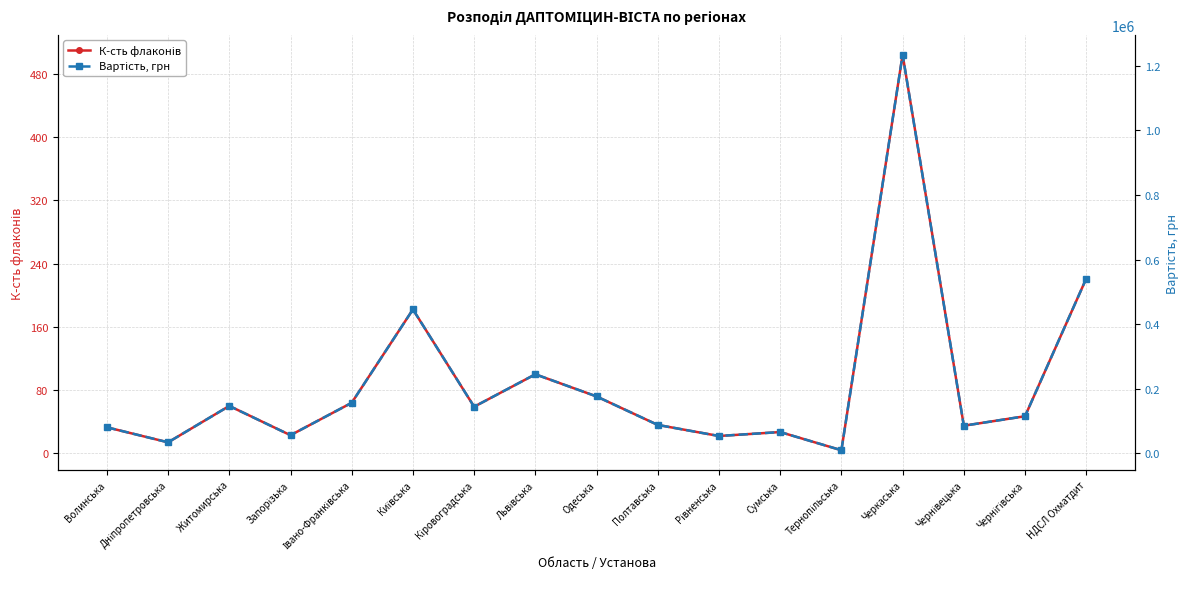

What is the difference between the К-сть флаконів values at Волинська and Черкаська?

471